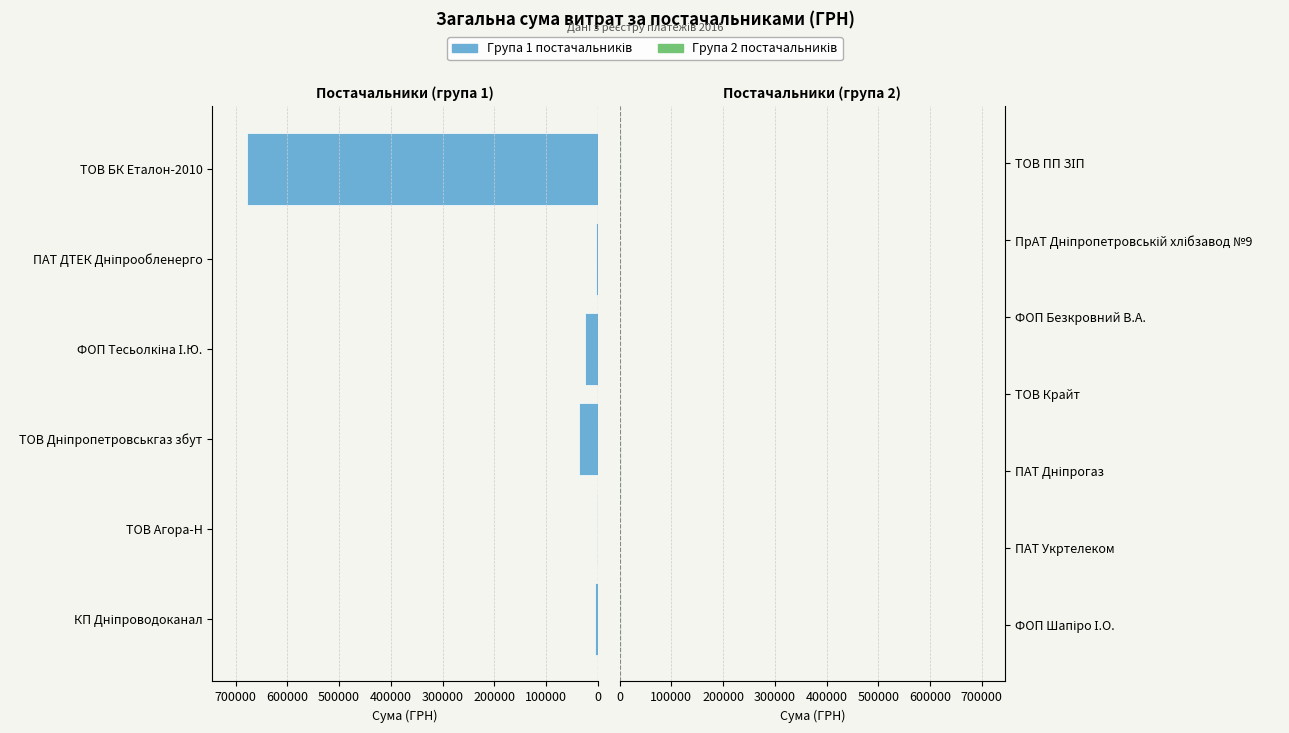

What is the label of the 7th bar from the right?

ФОП "Шапіро І.О."